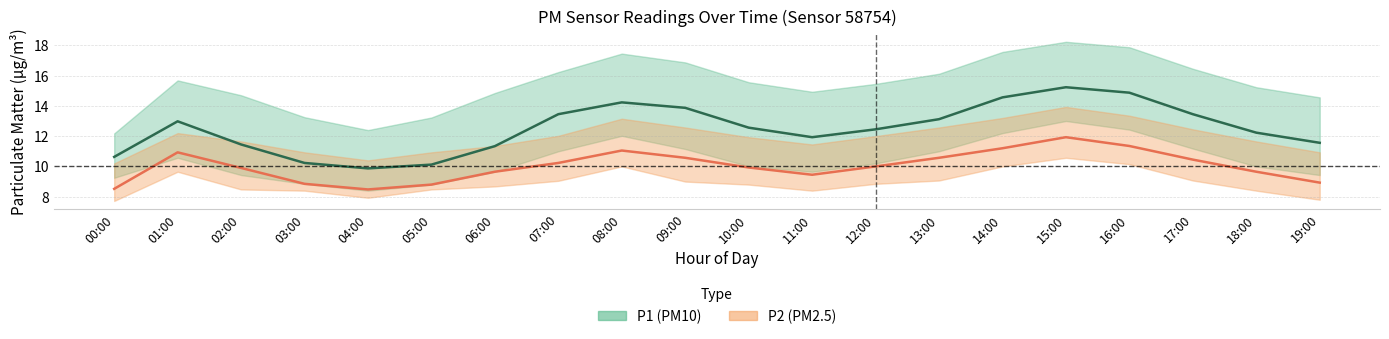

The P1 (PM10) mean series shows 10.2 at 03:00. True or false?

True